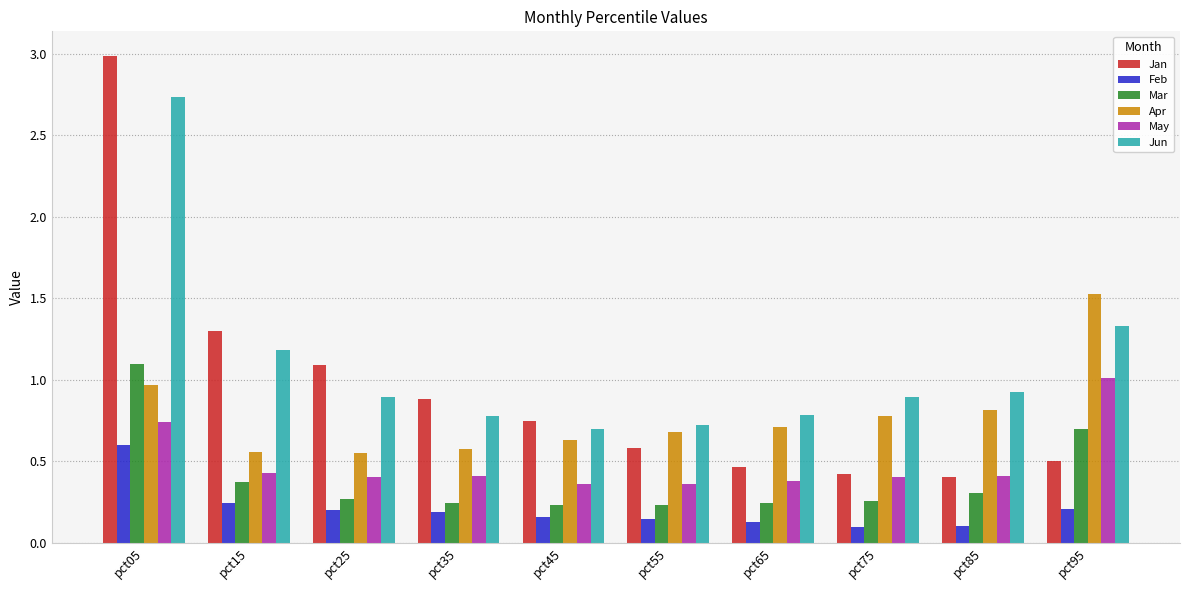

What is the value of the Jun bar at the 2nd from the left?

1.2